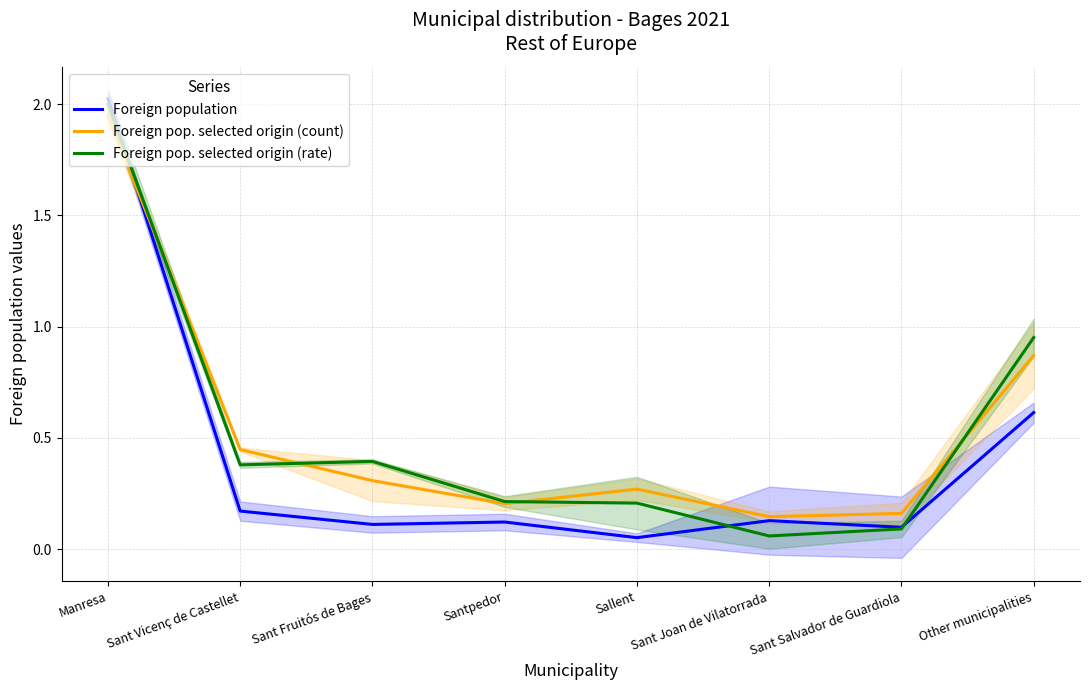

True or false: Foreign pop. selected origin (count) has a value of 0.2 at Sant Salvador de Guardiola.

True